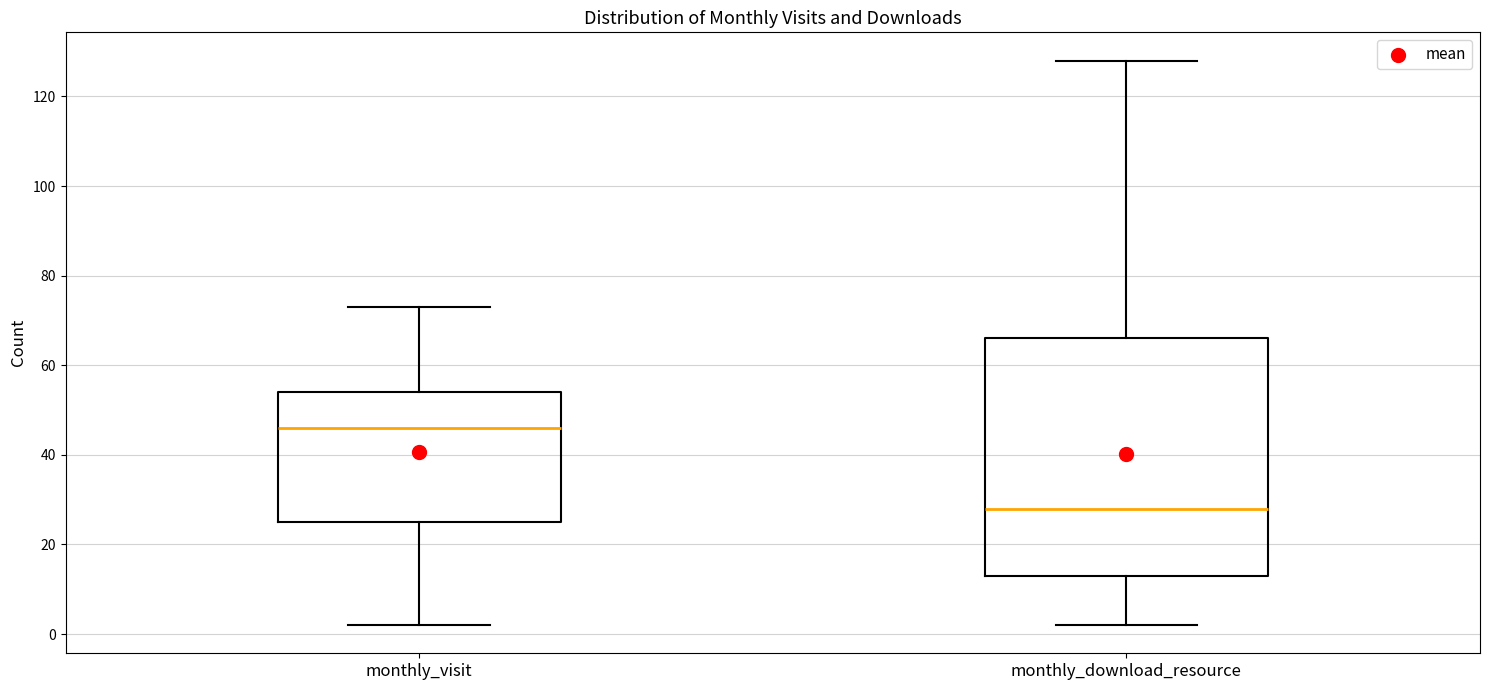

Where does the lower whisker of the box for monthly_download_resource end on the y-axis? The values are not printed on the chart, so give them approximately, as read against the axis.

2